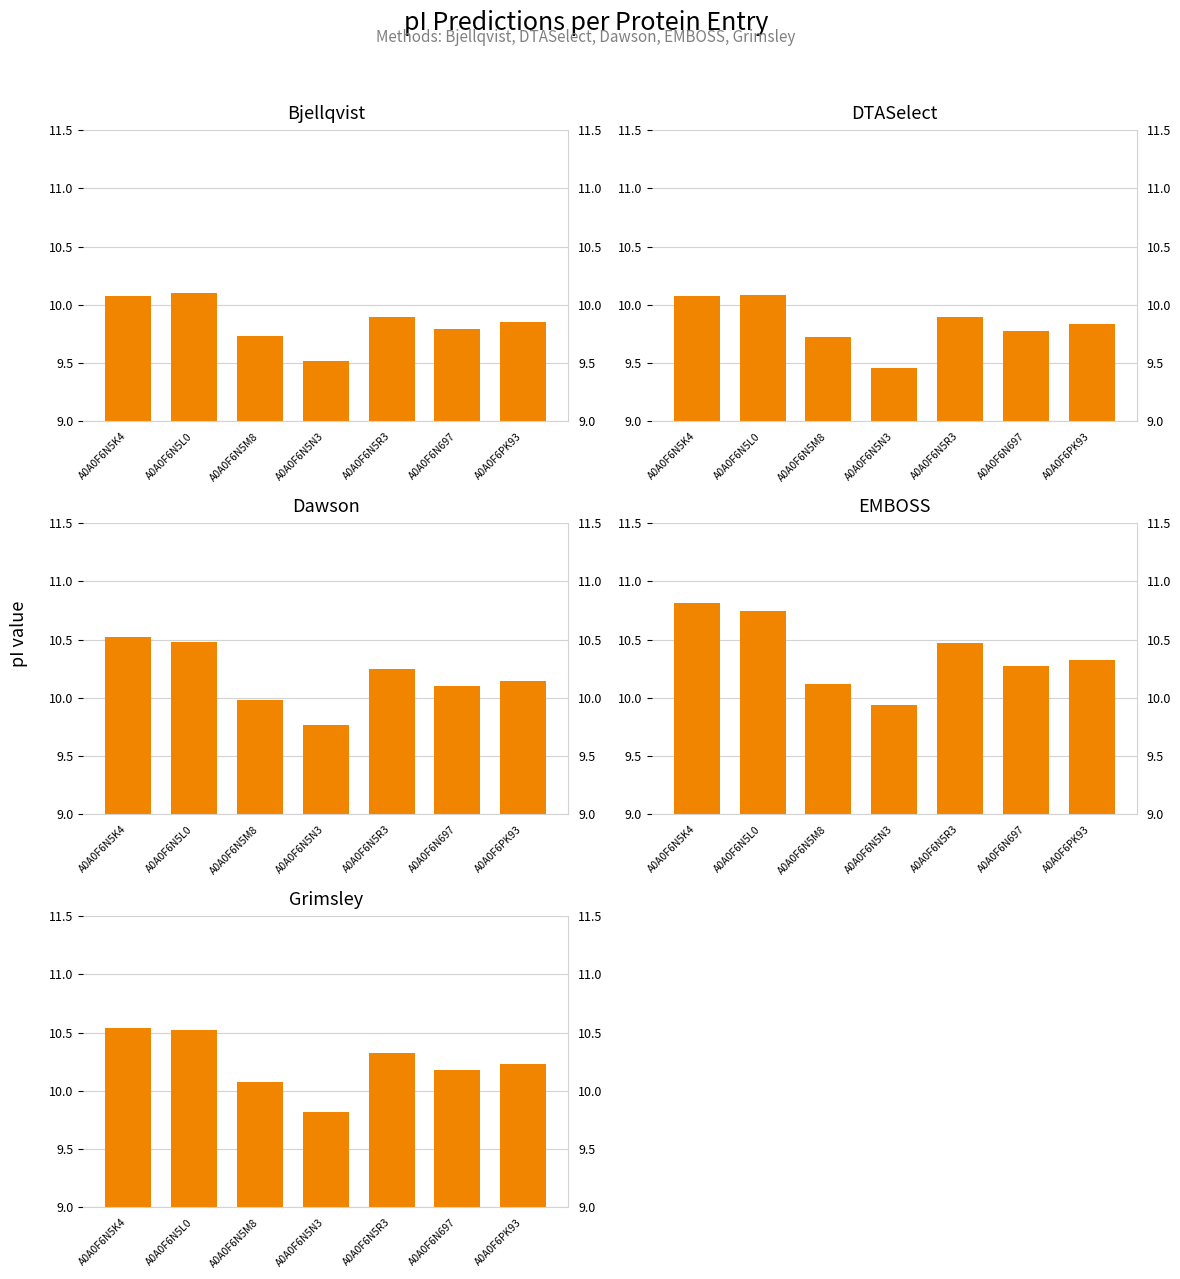

What is the difference between the DTASelect values at A0A0F6N5M8 and A0A0F6N5R3?

0.2